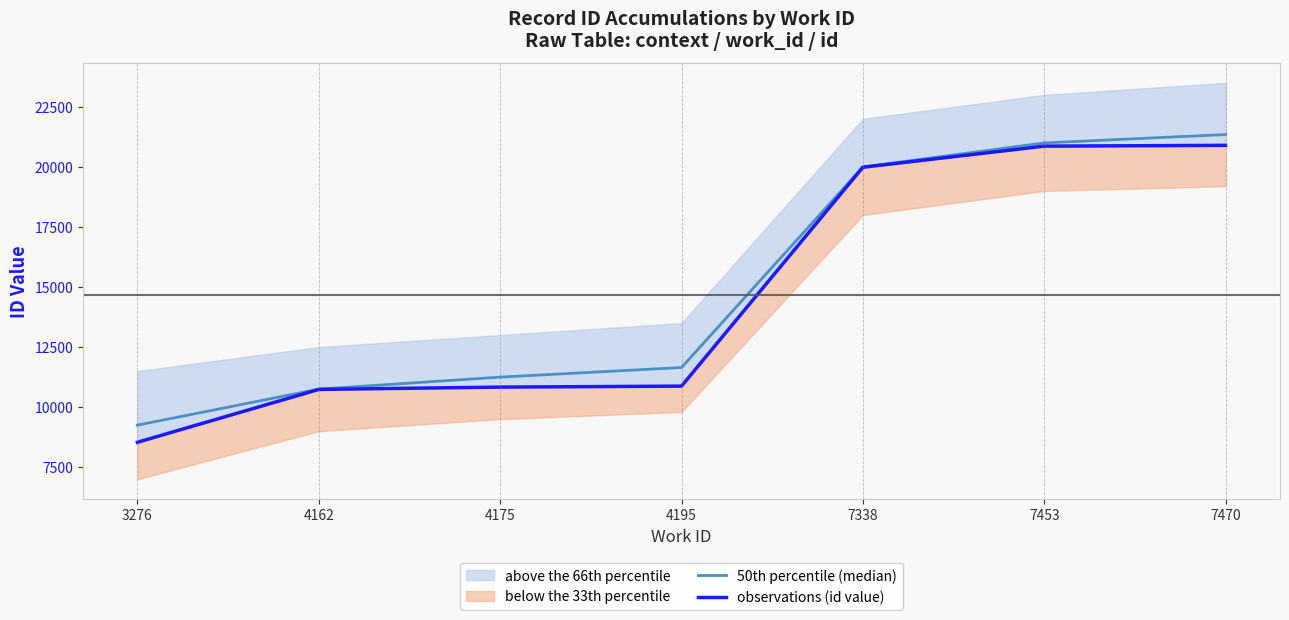

At which category is the sum across all series the highest?

7470